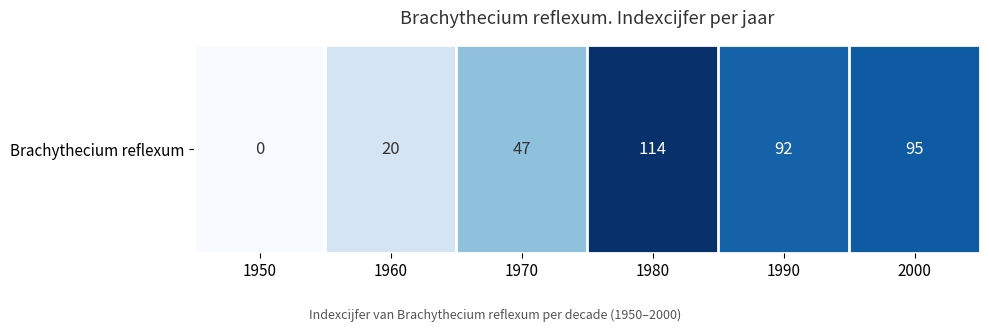

Which label corresponds to the smallest value in the chart?

1950